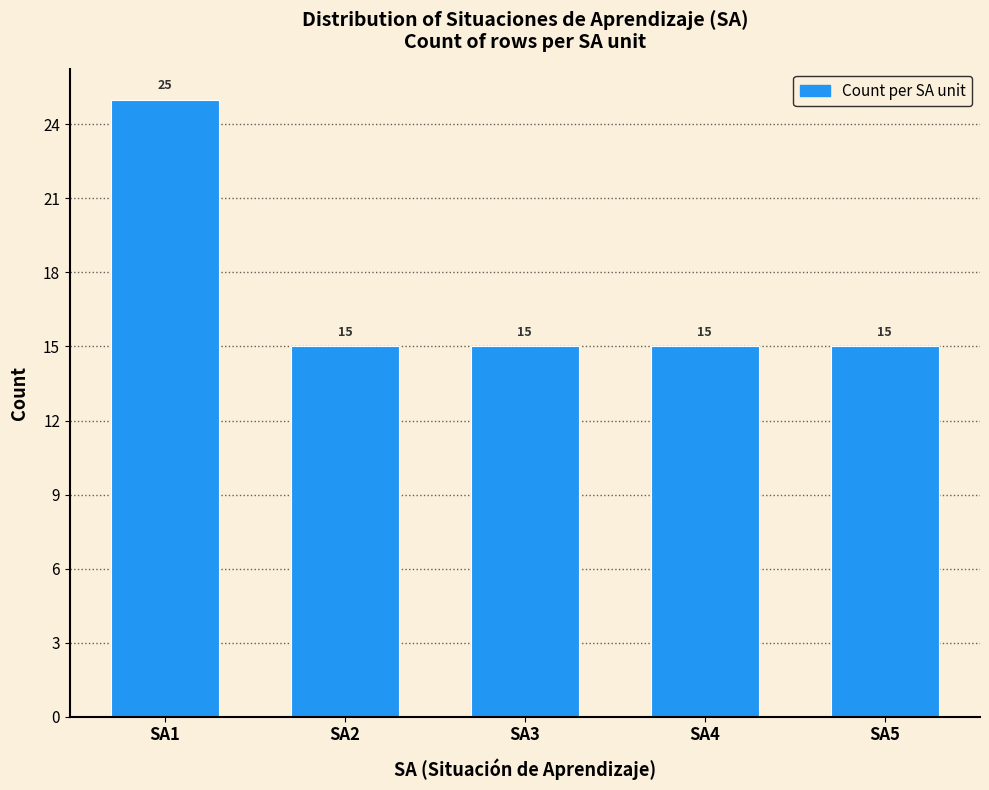

Reading left to right, what are all the values shown in this chart?

SA1=25	SA2=15	SA3=15	SA4=15	SA5=15